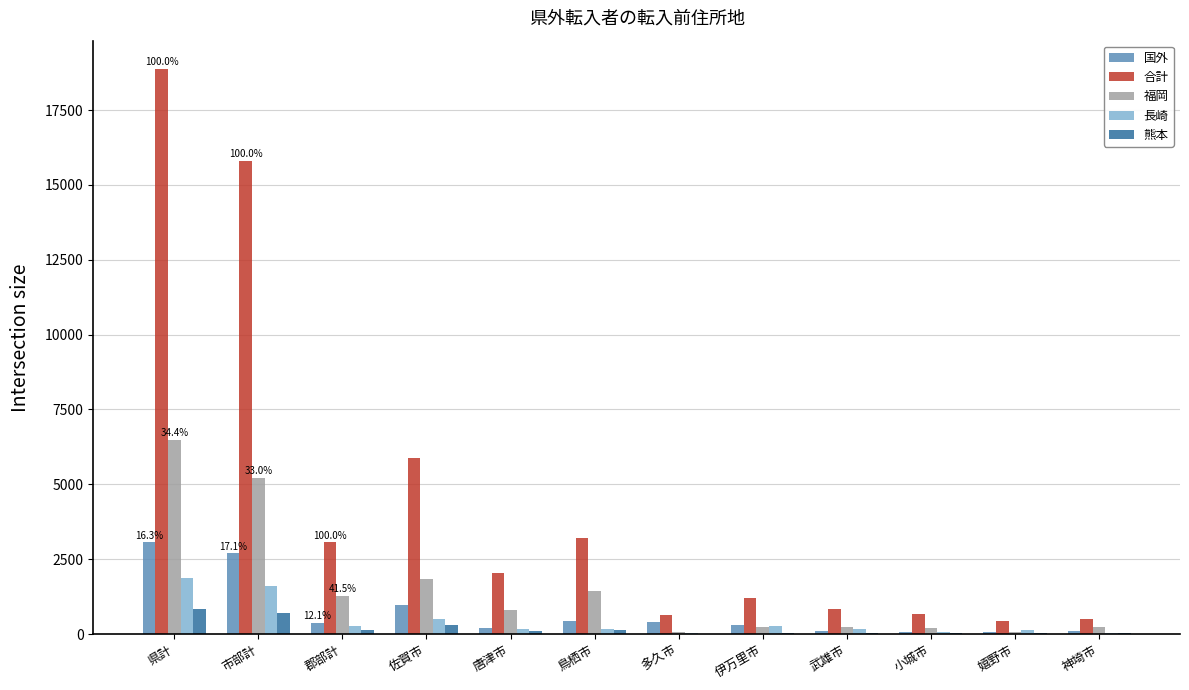

Which series changed the most between 佐賀市 and 鳥栖市?

合計